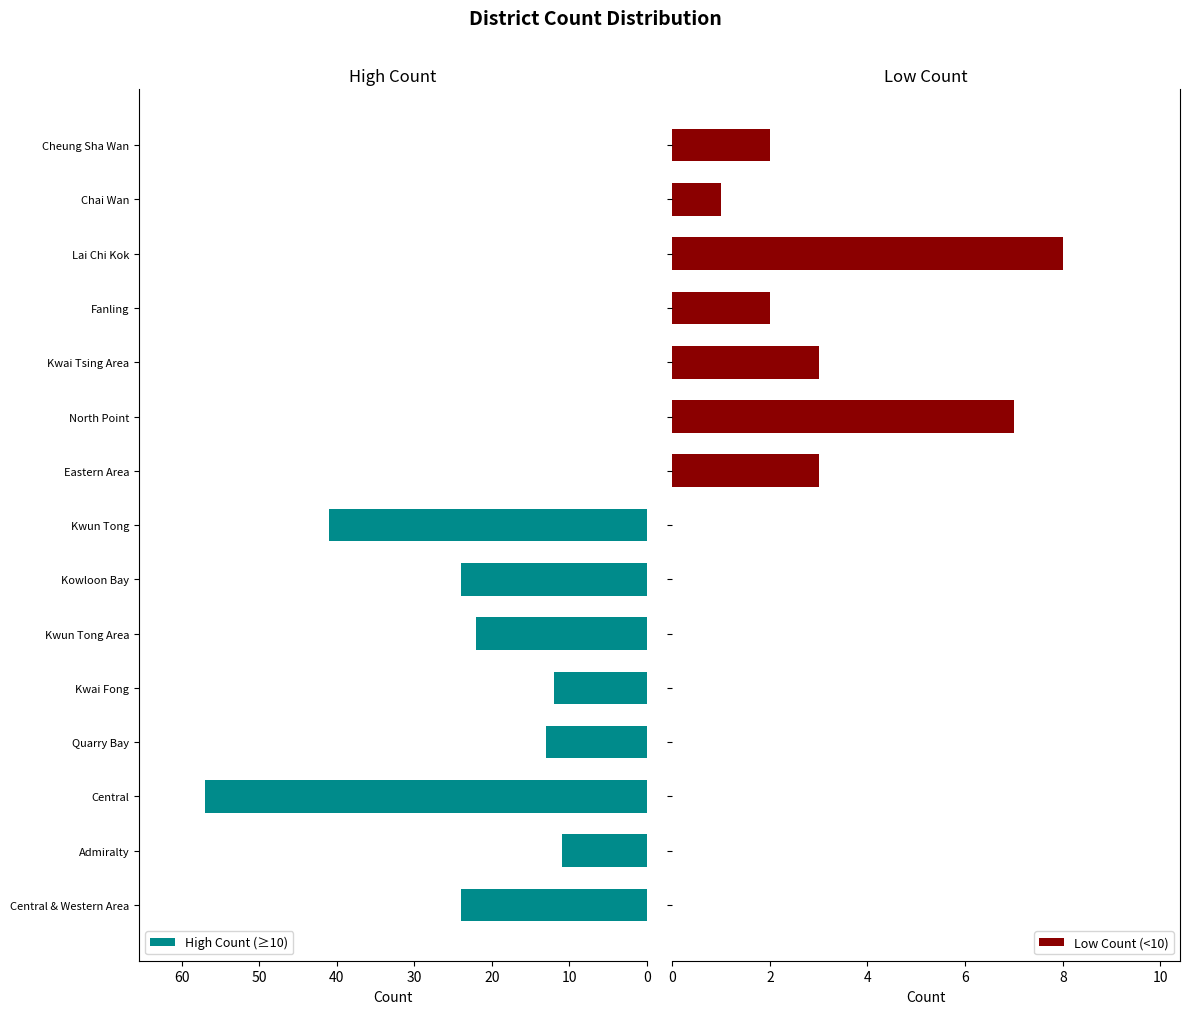

What is the sum of all Low Count (<10) values?

26